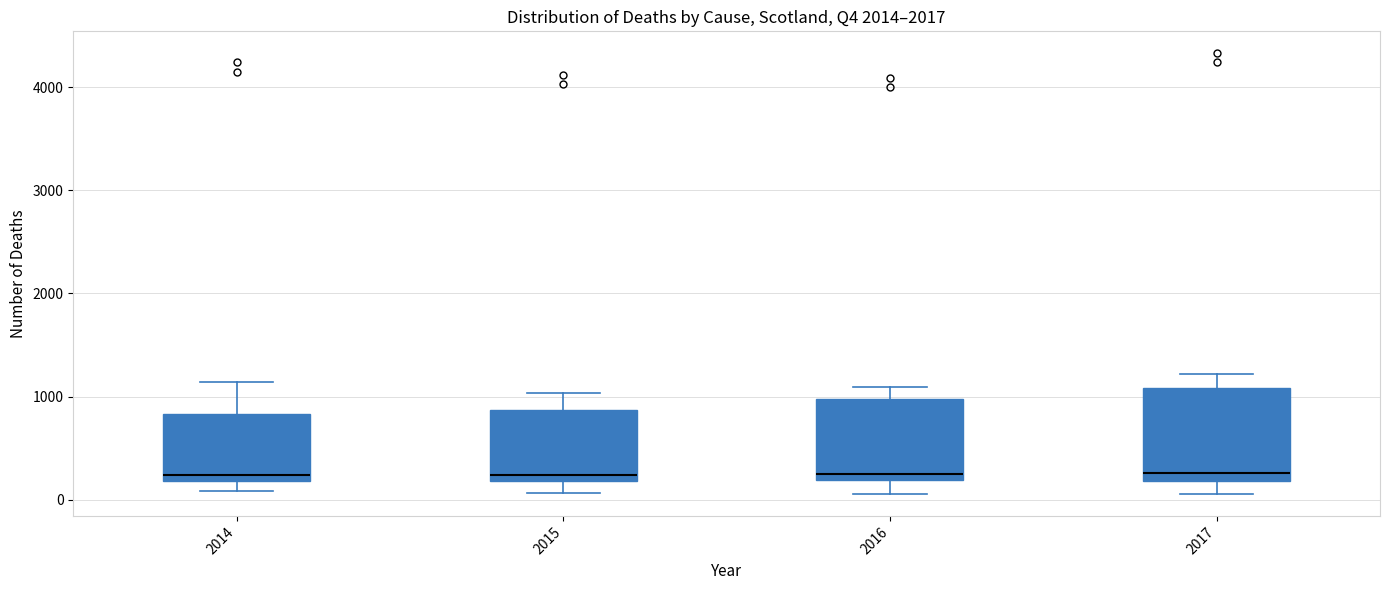

Reading left to right, read every box against the y-axis: the position of its median line, the range the box covers, and the ends of its whiskers. The values are not printed on the chart, so give them approximately, as read against the axis.

2014: median 200 (just above the box's lower edge), box 200 to 800, whiskers 100 to 1100
2015: median 200 (just above the box's lower edge), box 200 to 900, whiskers 100 to 1000
2016: median 200 (just above the box's lower edge), box 200 to 1000, whiskers 100 to 1100
2017: median 300, box 200 to 1100, whiskers 100 to 1200